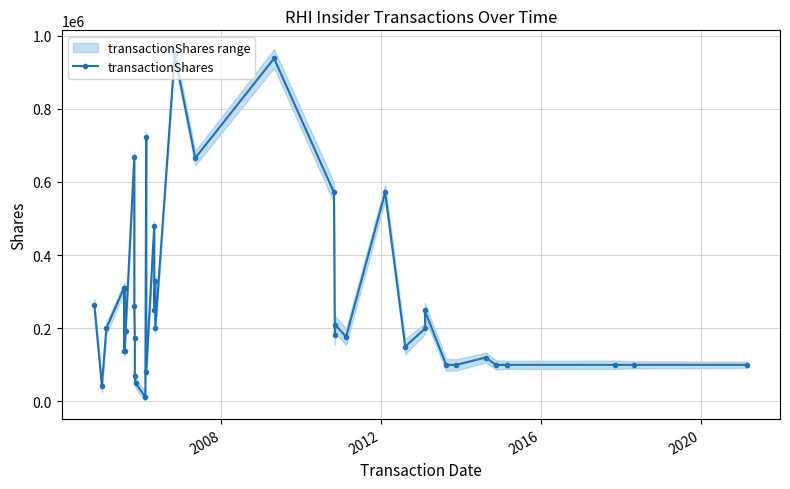

True or false: the data has more than 2 interior local peaks.

True